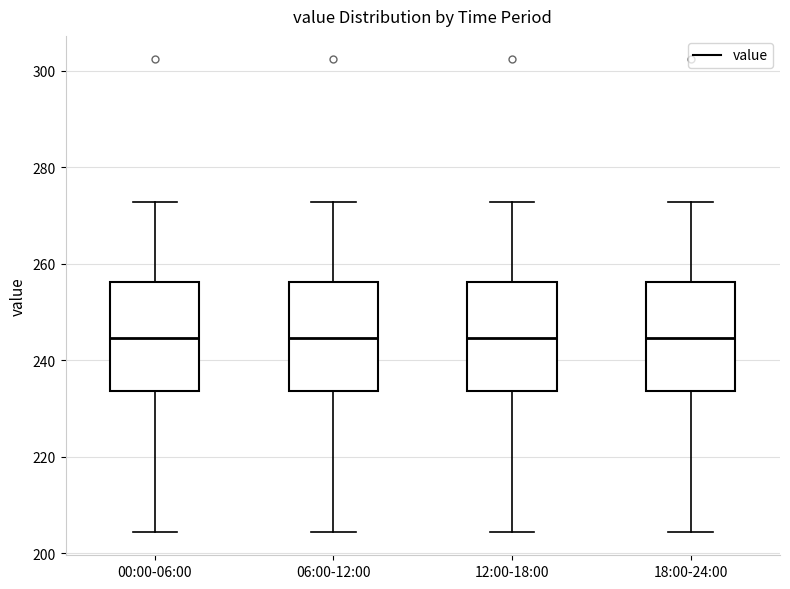

Reading left to right, transcribe this box plot: for each box, give where its median line is, the range the box spans, and where its two whiskers end, as read against the y-axis. The values are not printed on the chart, so give them approximately, as read against the axis.

00:00-06:00: median 244, box 234 to 256, whiskers 204 to 272
06:00-12:00: median 244, box 234 to 256, whiskers 204 to 272
12:00-18:00: median 244, box 234 to 256, whiskers 204 to 272
18:00-24:00: median 244, box 234 to 256, whiskers 204 to 272